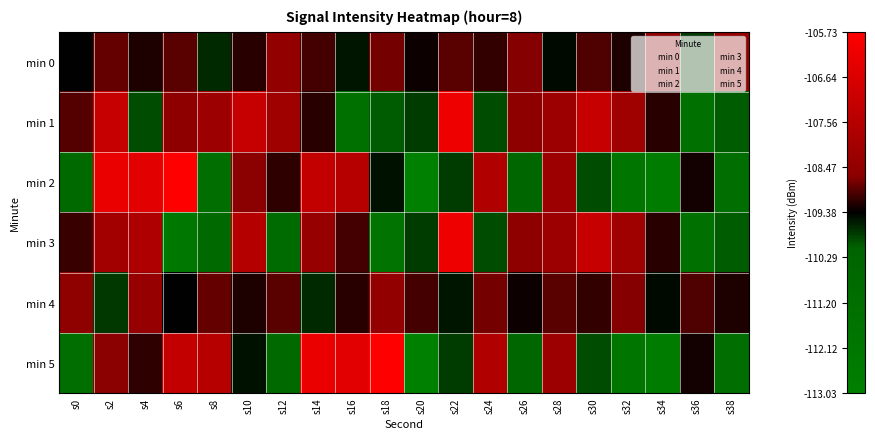

What is the smallest value displayed?

-113.0